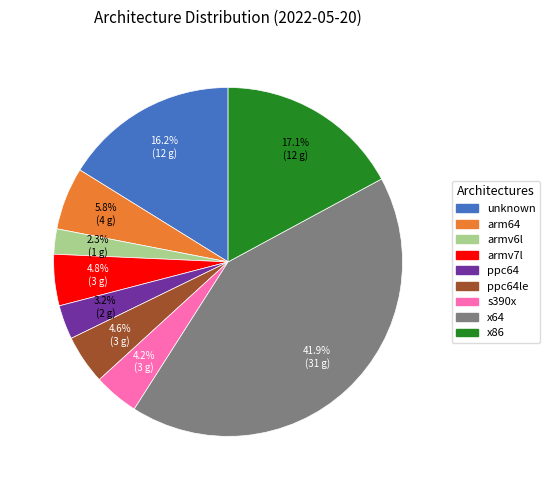

True or false: arm64 accounts for 1% of the total.

False